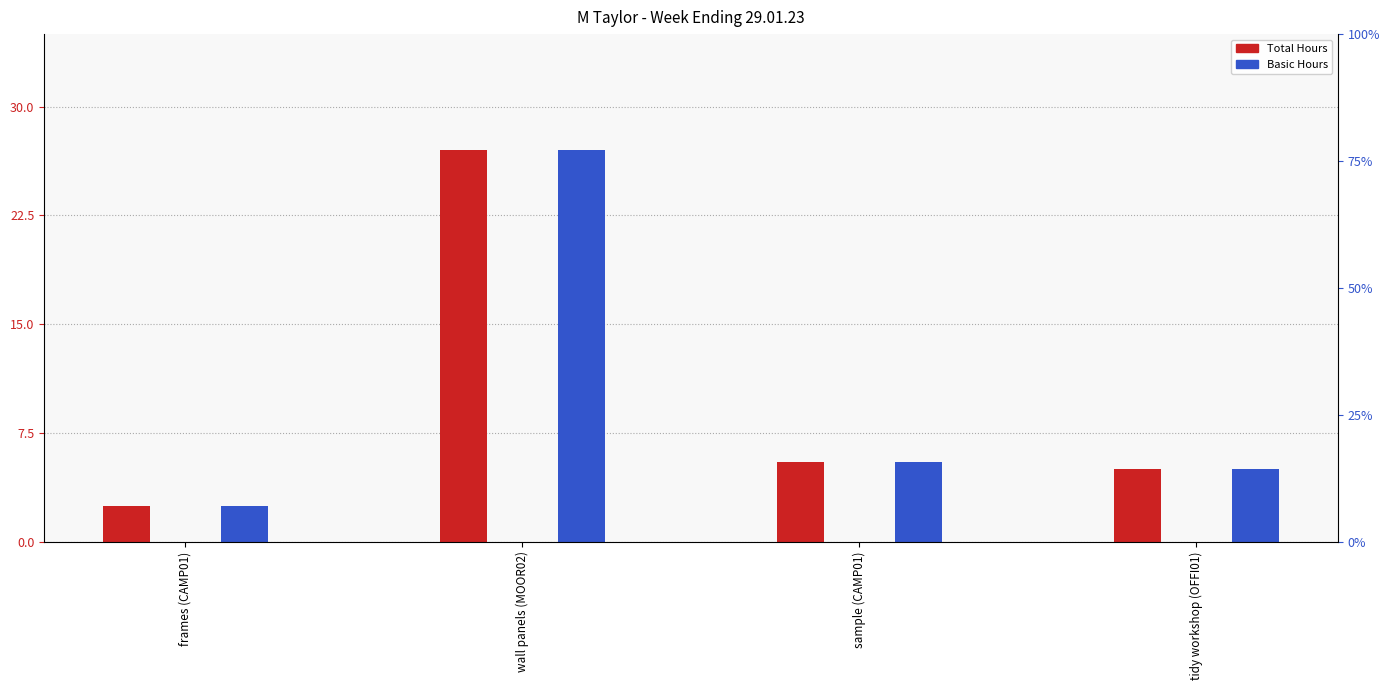

Is the value of Basic Hours at tidy workshop (OFFI01) greater than the value of Total Hours at frames (CAMP01)?

Yes